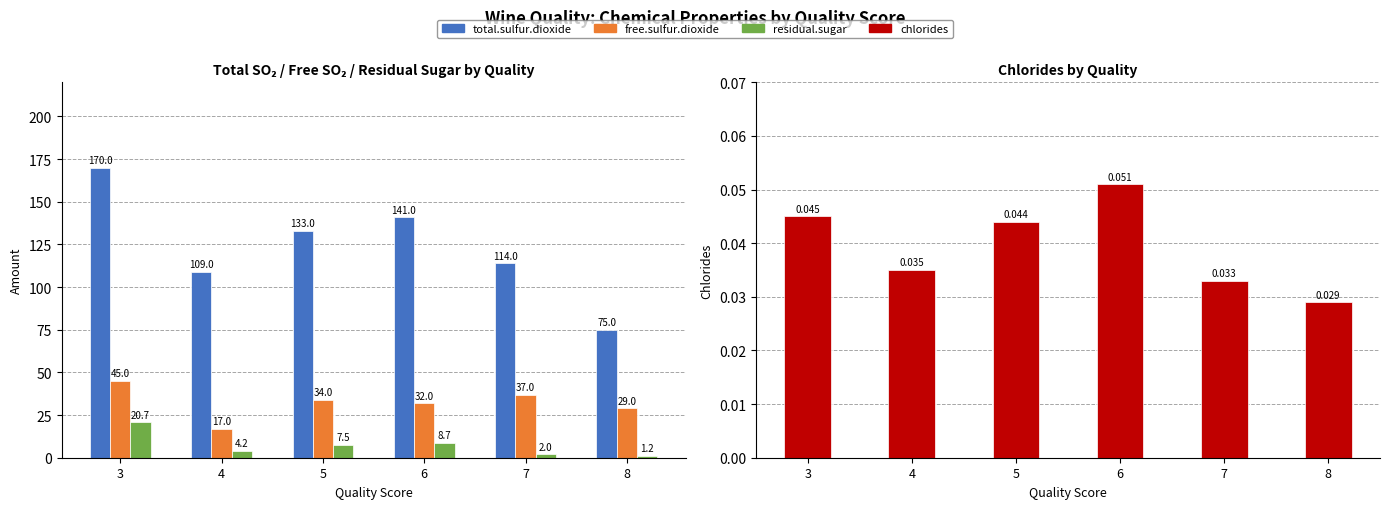

At 8, list the series in order from smallest to largest.

chlorides, residual.sugar, free.sulfur.dioxide, total.sulfur.dioxide